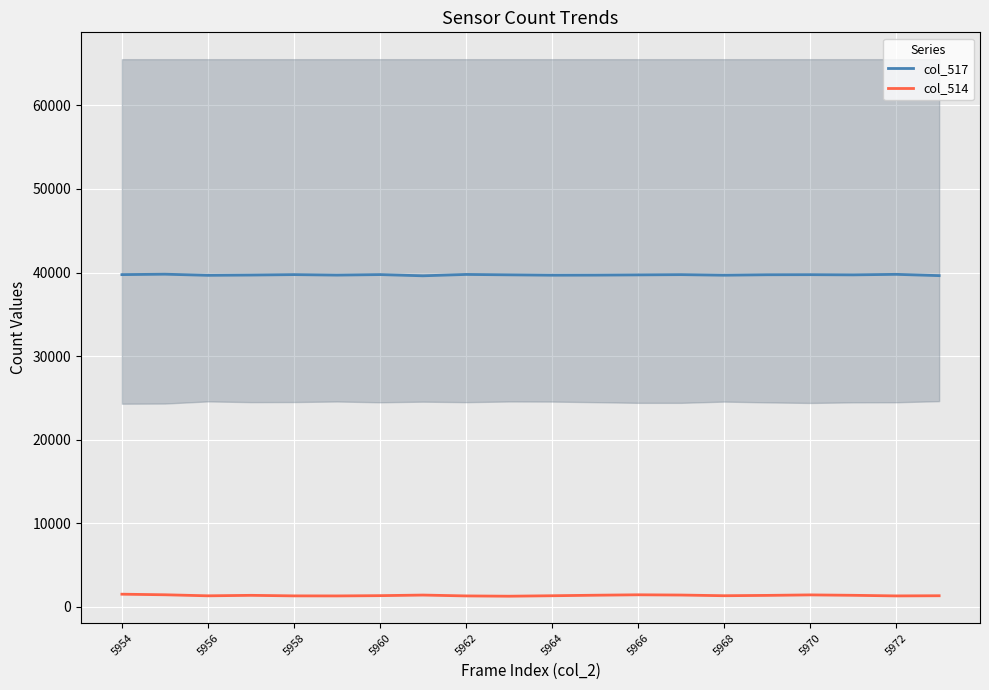

How many values in the col_514 series are below 1350?

10